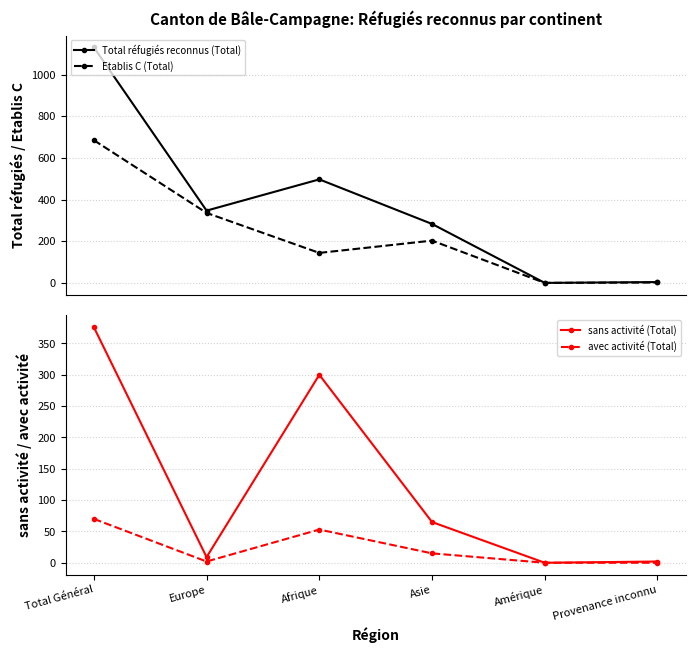

Count the number of data series in this chart.

4